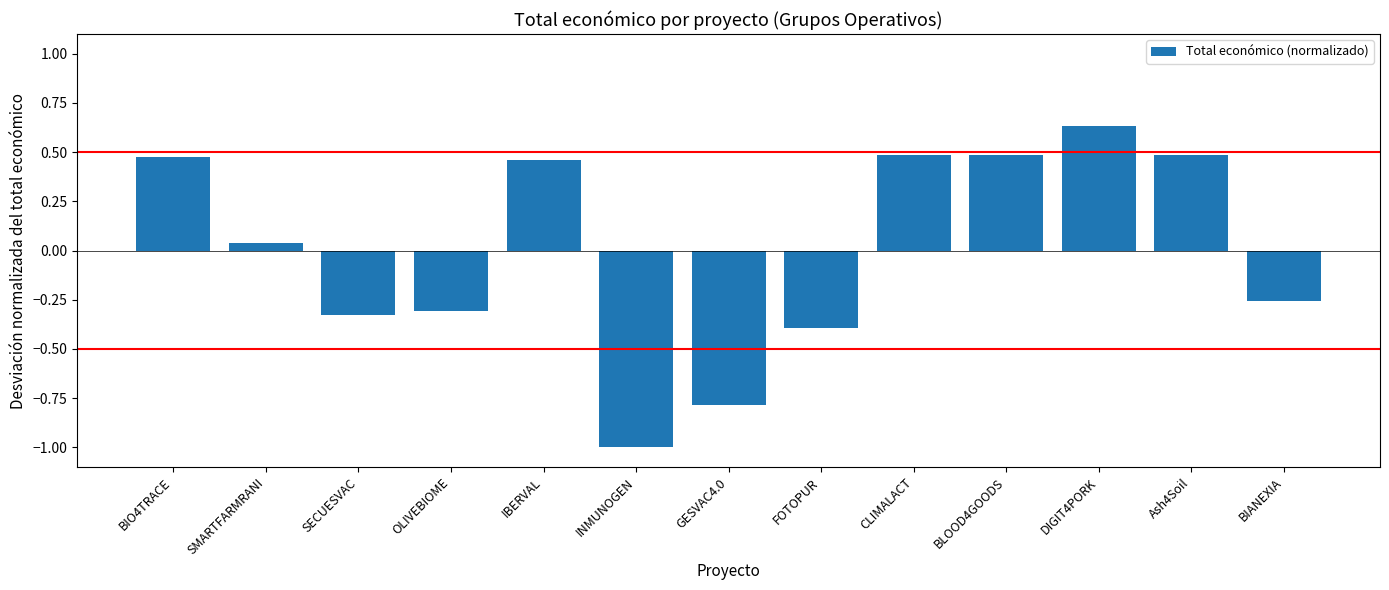

Which label corresponds to the smallest value in the chart?

INMUNOGEN